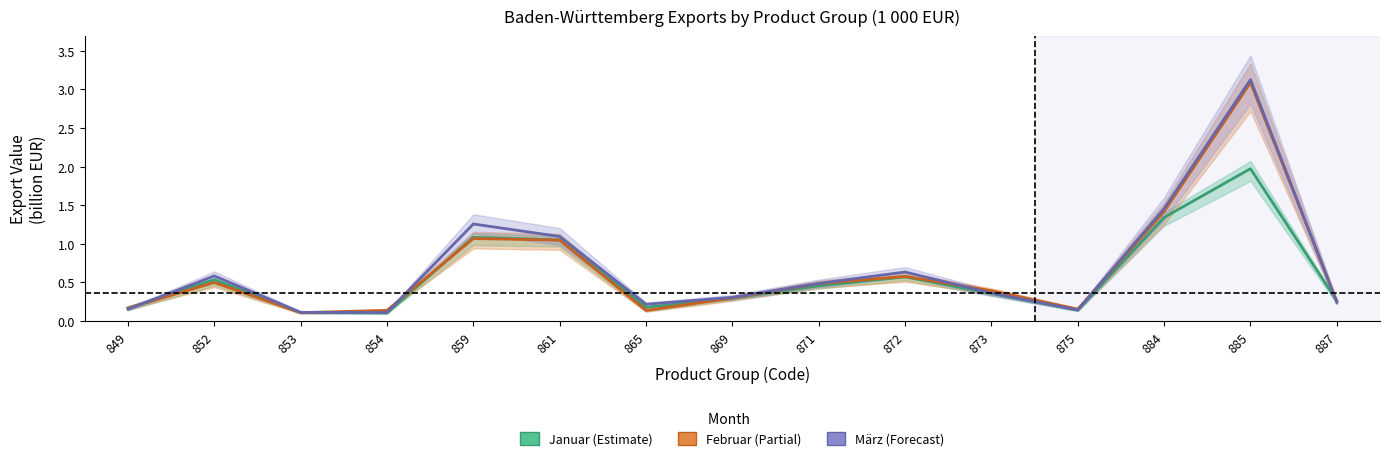

List the labels in order of März value, largest first.

885, 884, 859, 861, 872, 852, 871, 873, 869, 887, 865, 849, 875, 853, 854